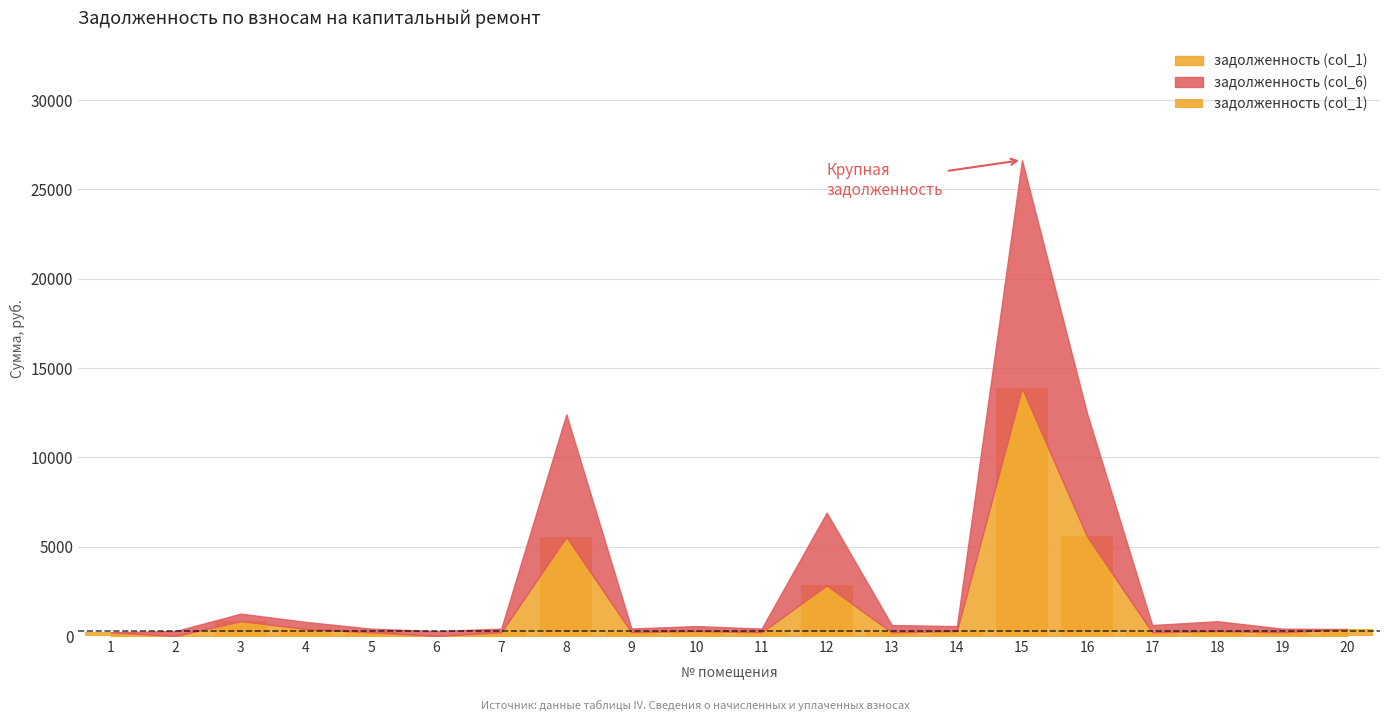

The chart shows a value of 829.8 at 3. True or false?

True